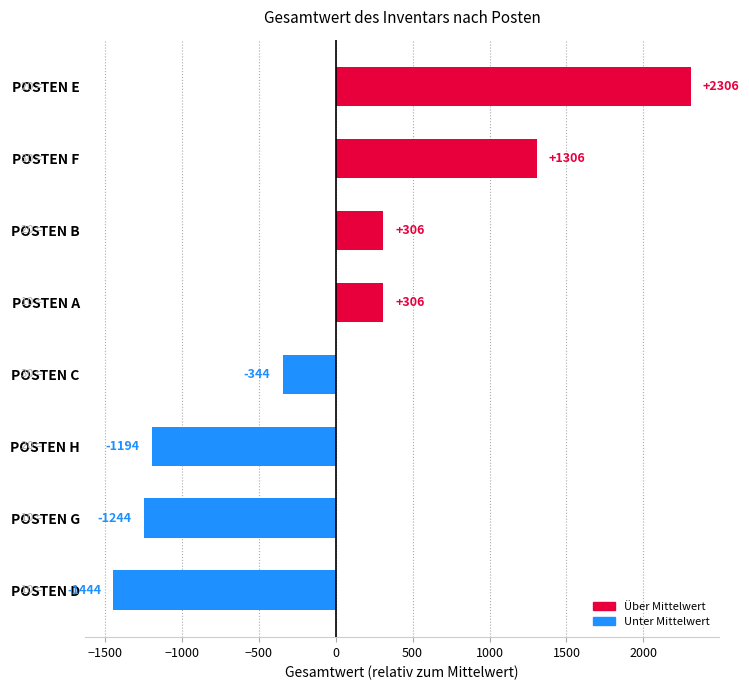

What is the difference between the values at POSTEN G and POSTEN E?

3550.0